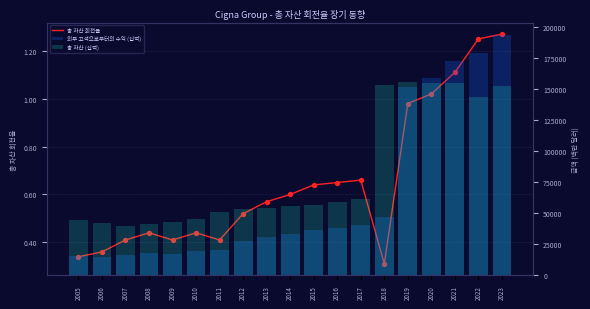

At which category is the sum across all series the highest?

2023